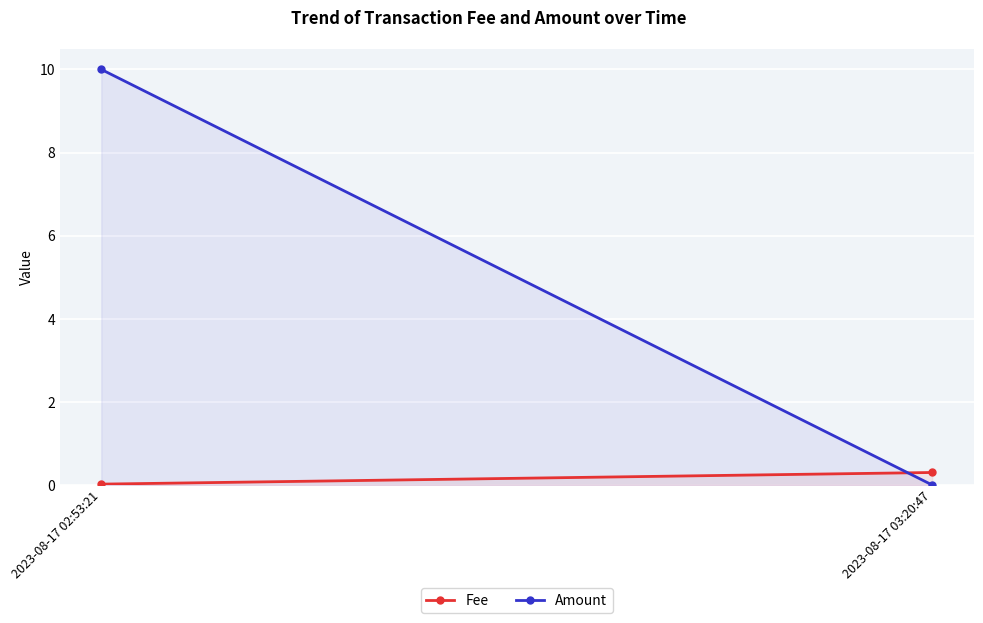

True or false: Fee has a value of 0.3 at 2023-08-17 03:20:47.

True